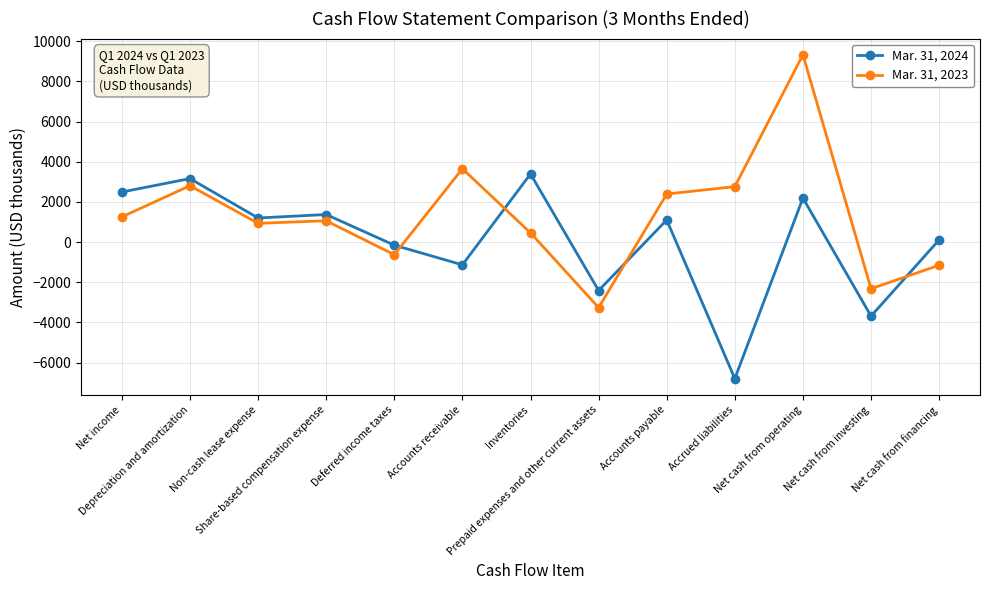

What is the total value across all series at Accrued liabilities?

-4043